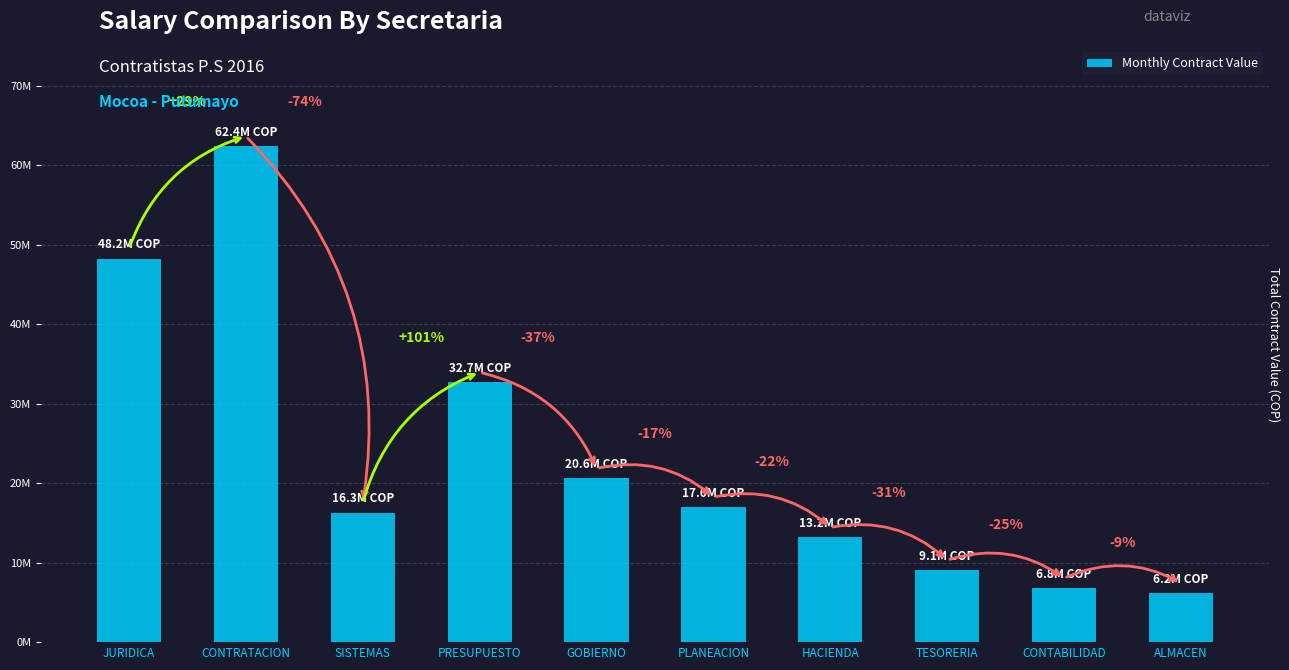

What is the label of the 4th bar from the left?

PRESUPUESTO